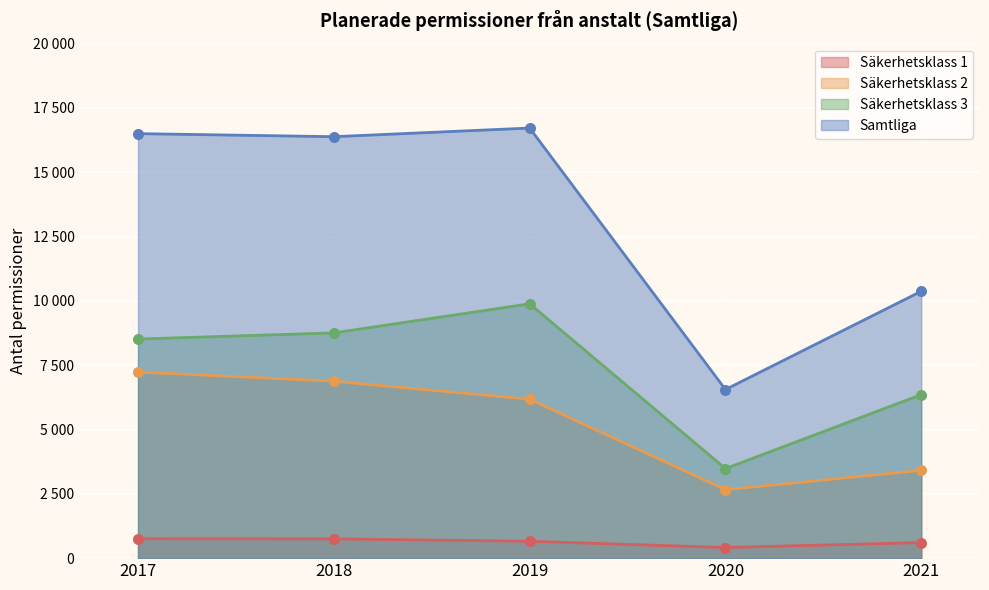

At how many categories does at least one series exceed 5785?

5